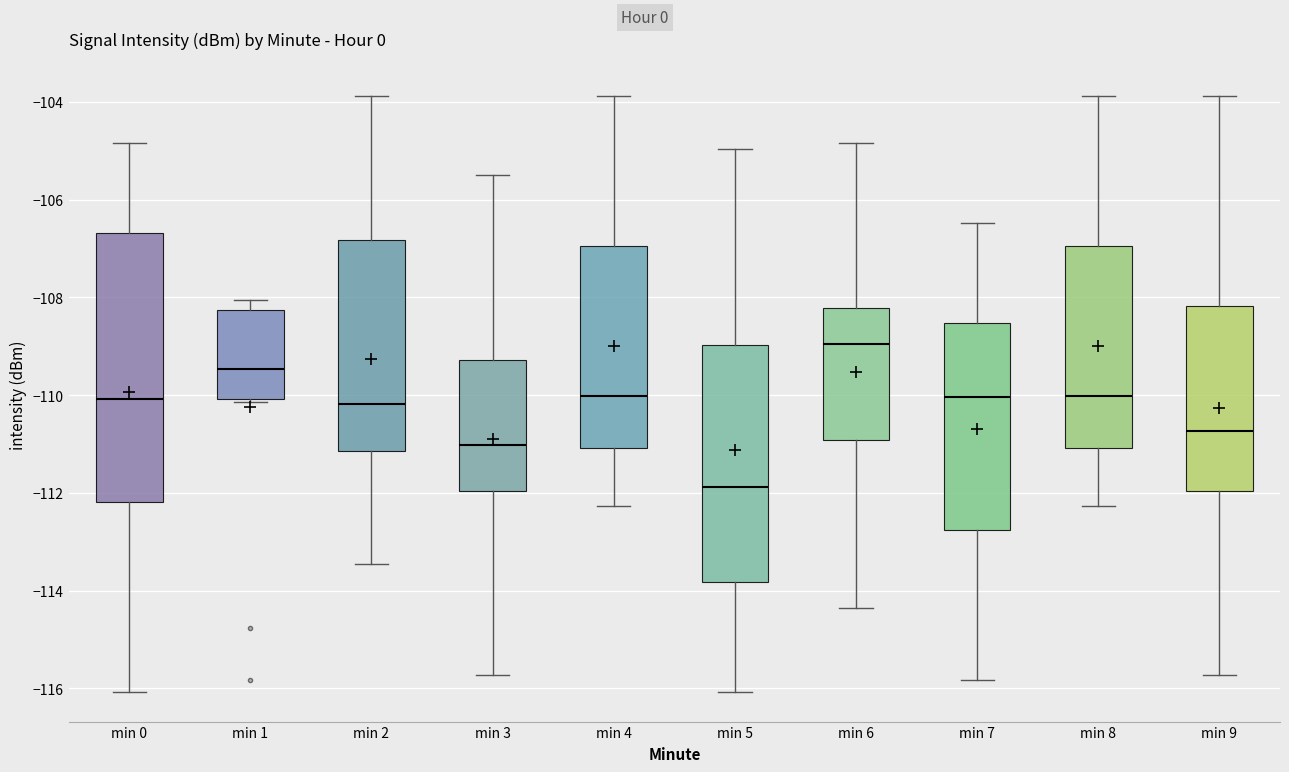

Reading left to right, transcribe this box plot: for each box, give where its median line is, the range the box spans, and where its two whiskers end, as read against the y-axis. The values are not printed on the chart, so give them approximately, as read against the axis.

min 0: median -110.0, box -112.2 to -106.6, whiskers -116.0 to -104.8
min 1: median -109.4, box -110.0 to -108.2, whiskers -110.2 to -108.0
min 2: median -110.2, box -111.2 to -106.8, whiskers -113.4 to -103.8
min 3: median -111.0, box -112.0 to -109.2, whiskers -115.8 to -105.4
min 4: median -110.0, box -111.0 to -107.0, whiskers -112.2 to -103.8
min 5: median -111.8, box -113.8 to -109.0, whiskers -116.0 to -105.0
min 6: median -109.0, box -111.0 to -108.2, whiskers -114.4 to -104.8
min 7: median -110.0, box -112.8 to -108.6, whiskers -115.8 to -106.4
min 8: median -110.0, box -111.0 to -107.0, whiskers -112.2 to -103.8
min 9: median -110.8, box -112.0 to -108.2, whiskers -115.8 to -103.8